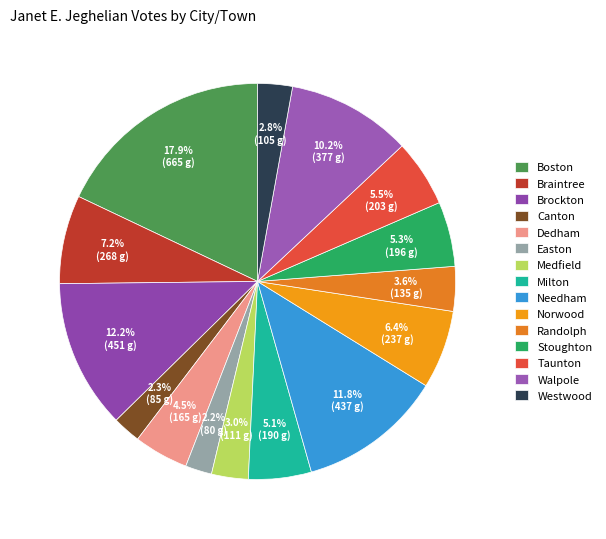

Combined, what portion of the pie is Easton and Westwood?

5.0%